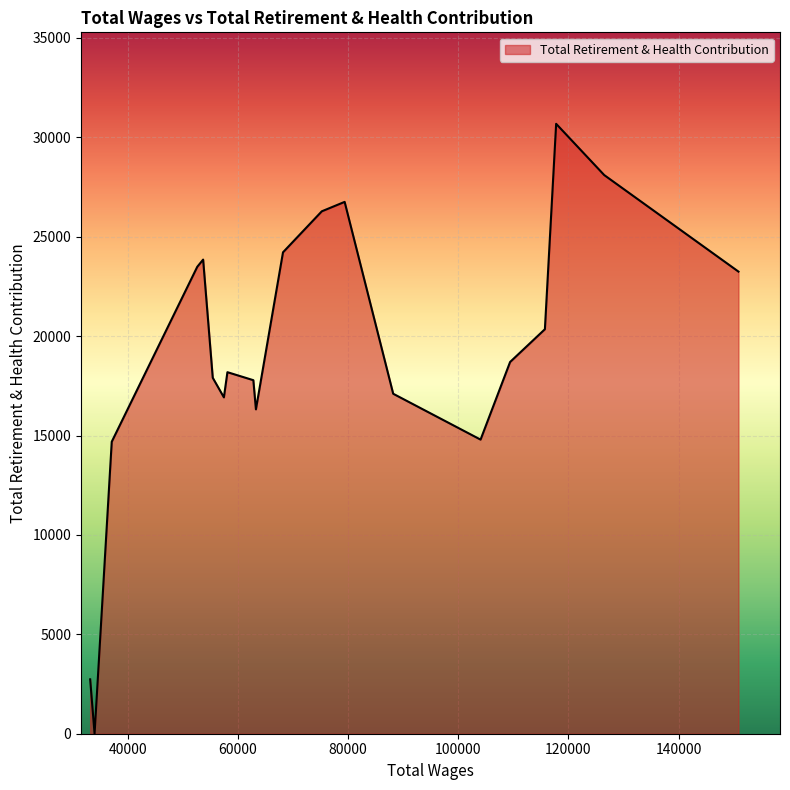

What is the difference between the maximum and minimum values?

30682